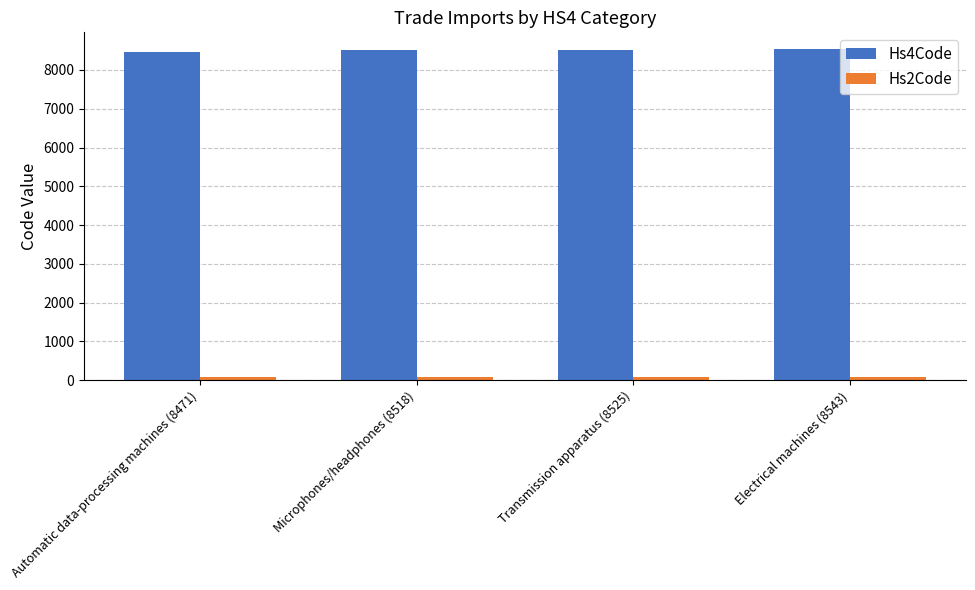

True or false: Hs4Code has a value of 8543 at Electrical machines (8543).

True